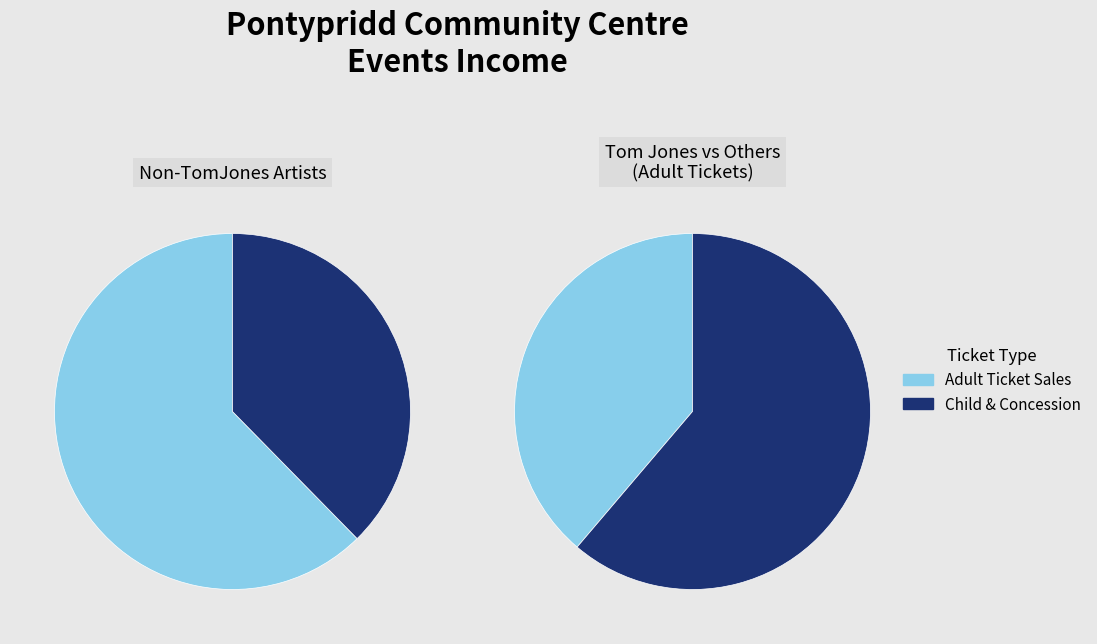

The Metallica slice represents 4% of the pie. True or false?

False